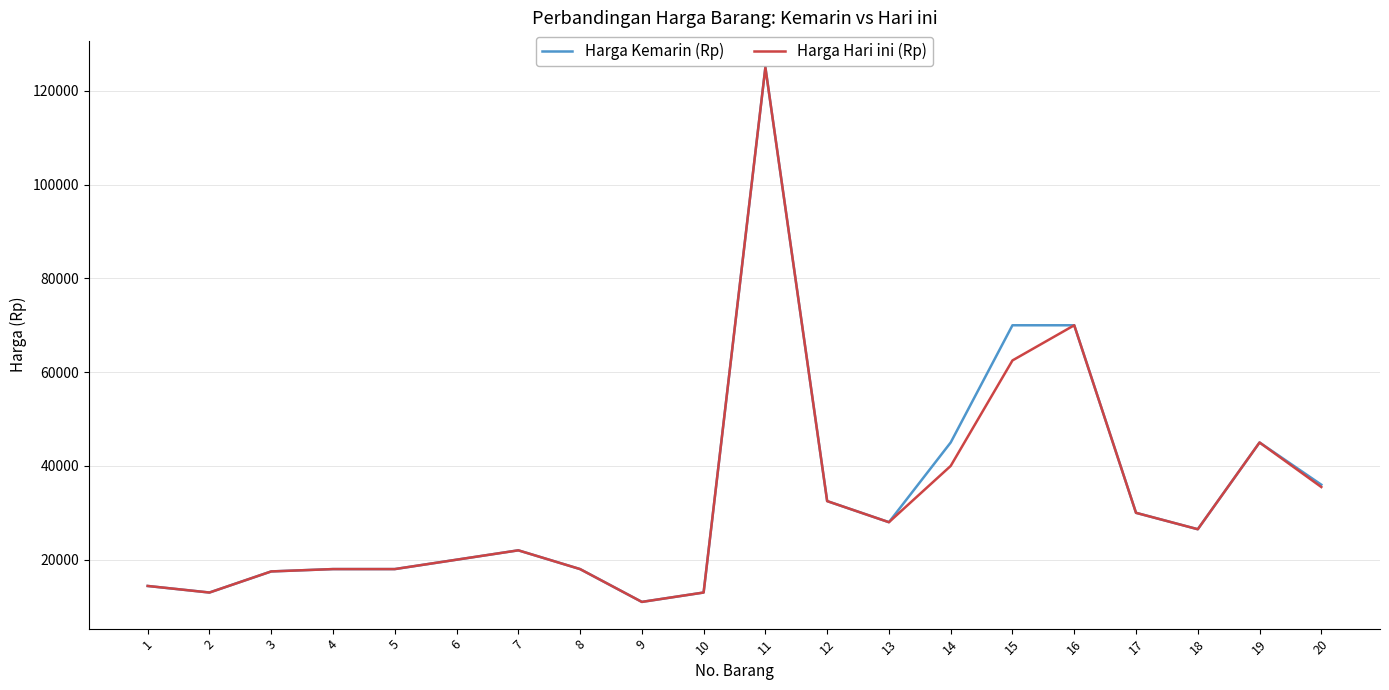

What is the lowest value of the Harga Kemarin (Rp) series?

11000